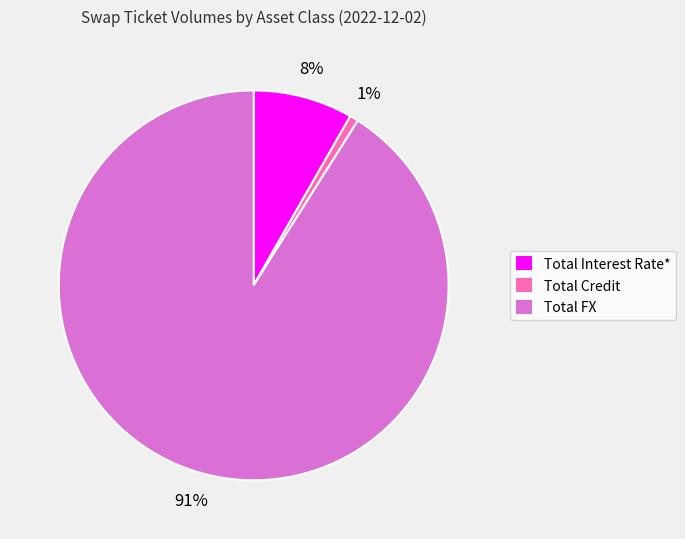

To the nearest percent, what is the combined percentage of Total Credit and Total FX?

92%